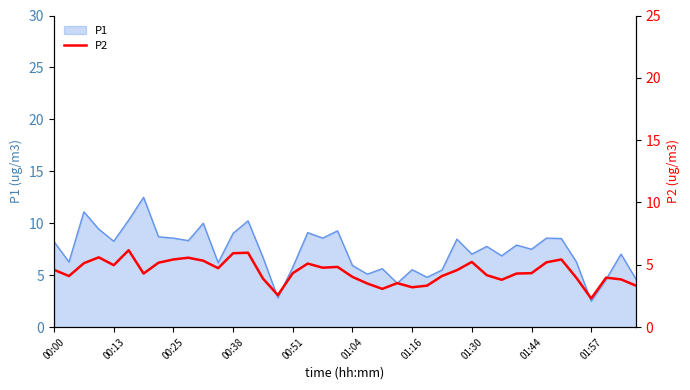

True or false: P1 has a value of 8.6 at 00:25.

True